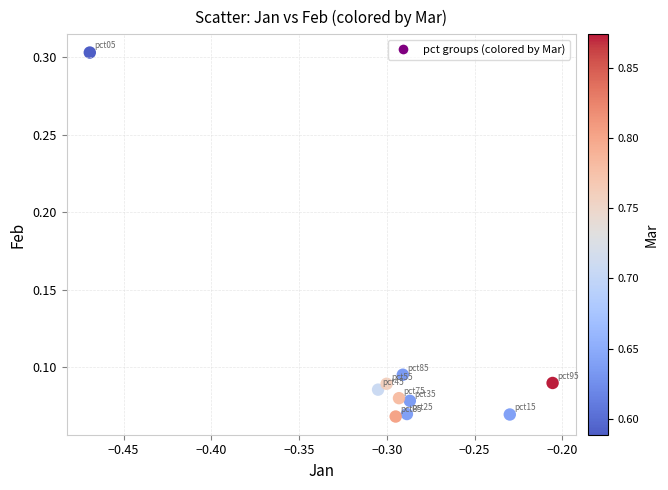

What is the average X value?

-0.3